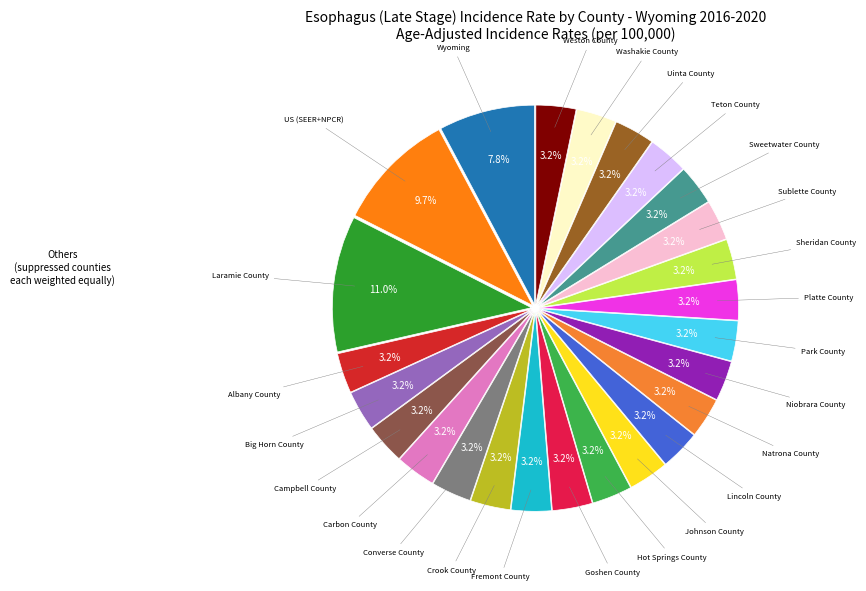

Rank the categories by value from highest to lowest.

Laramie County, US (SEER+NPCR), Wyoming, Albany County, Big Horn County, Campbell County, Carbon County, Converse County, Crook County, Fremont County, Goshen County, Hot Springs County, Johnson County, Lincoln County, Natrona County, Niobrara County, Park County, Platte County, Sheridan County, Sublette County, Sweetwater County, Teton County, Uinta County, Washakie County, Weston County